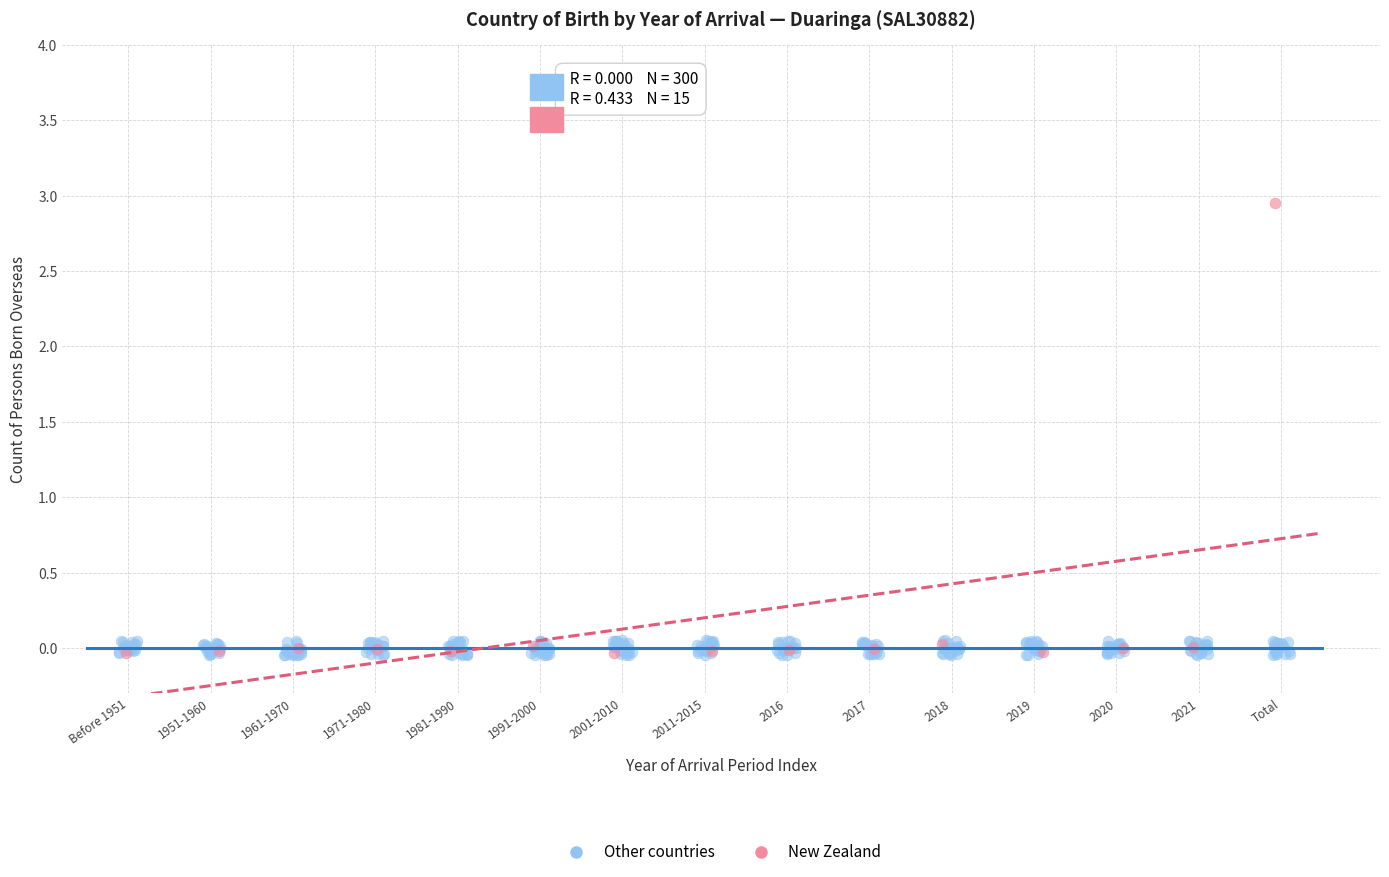

Which series reaches the maximum Y coordinate?

New Zealand